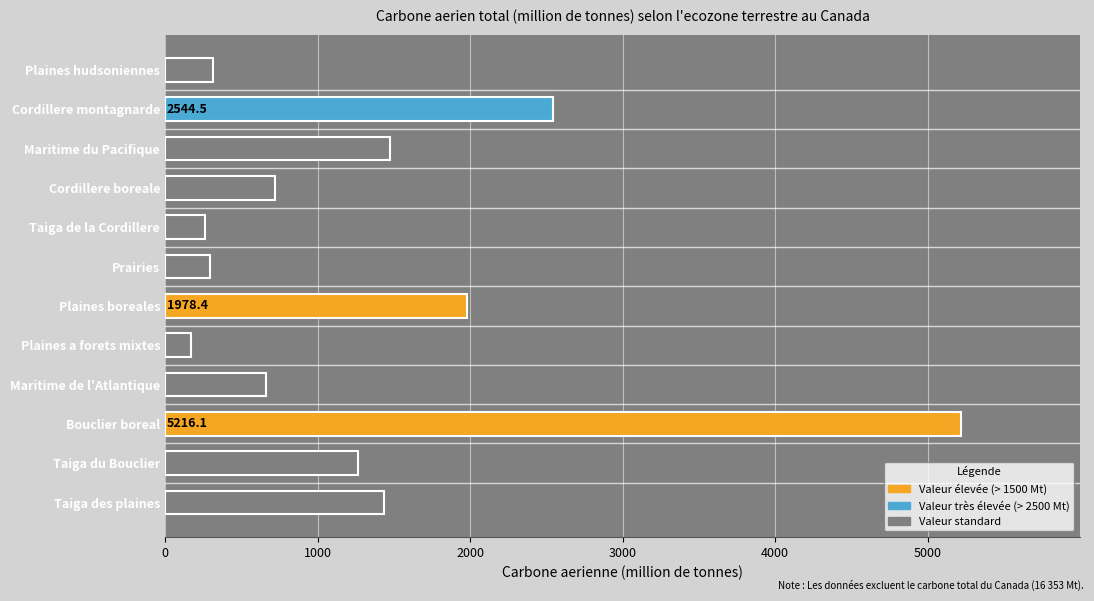

What is the smallest value displayed?

172.4